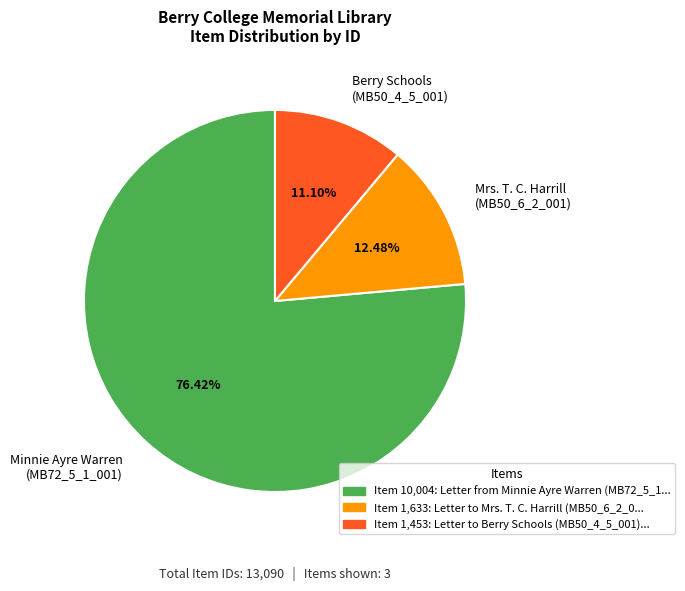

Combined, do Berry Schools (MB50_4_5_001) and Minnie Ayre Warren (MB72_5_1_001) account for over 50%?

Yes